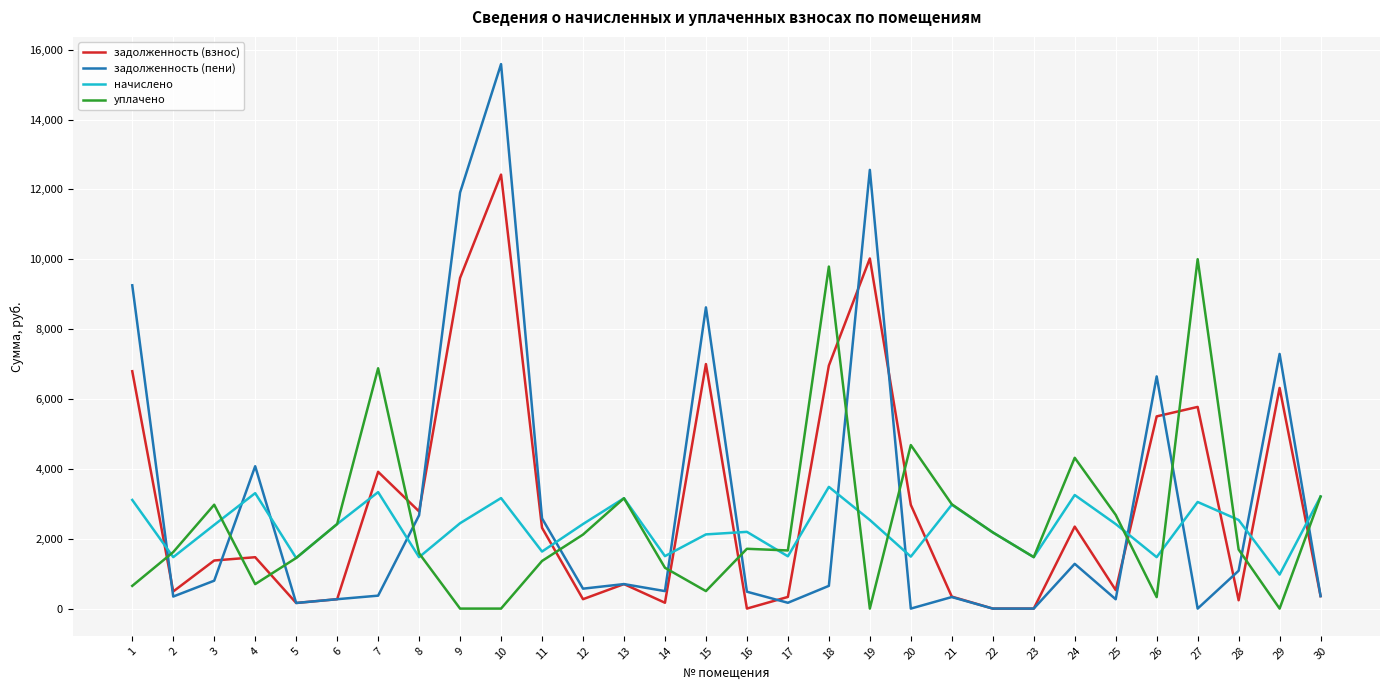

What is the lowest value of the начислено series?

973.4